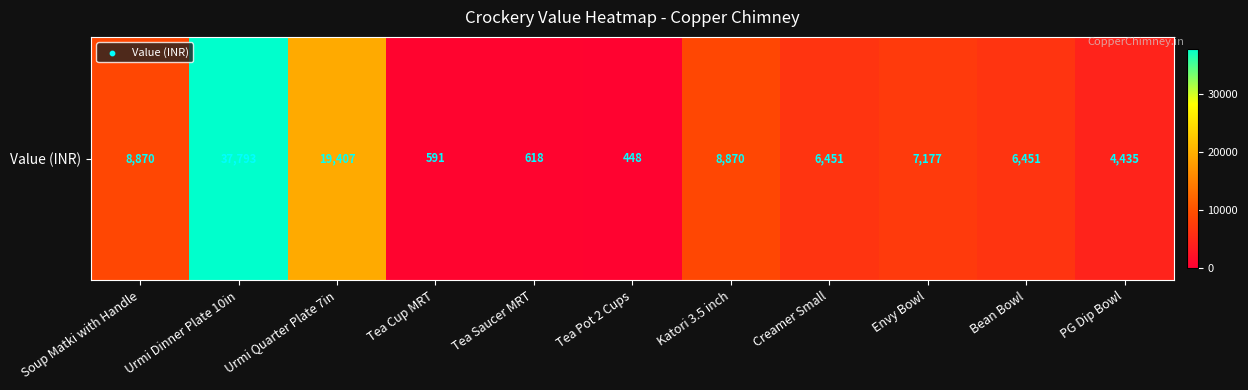

Approximately how many times larger is the value at Urmi Dinner Plate 10in compared to PG Dip Bowl?

8.5